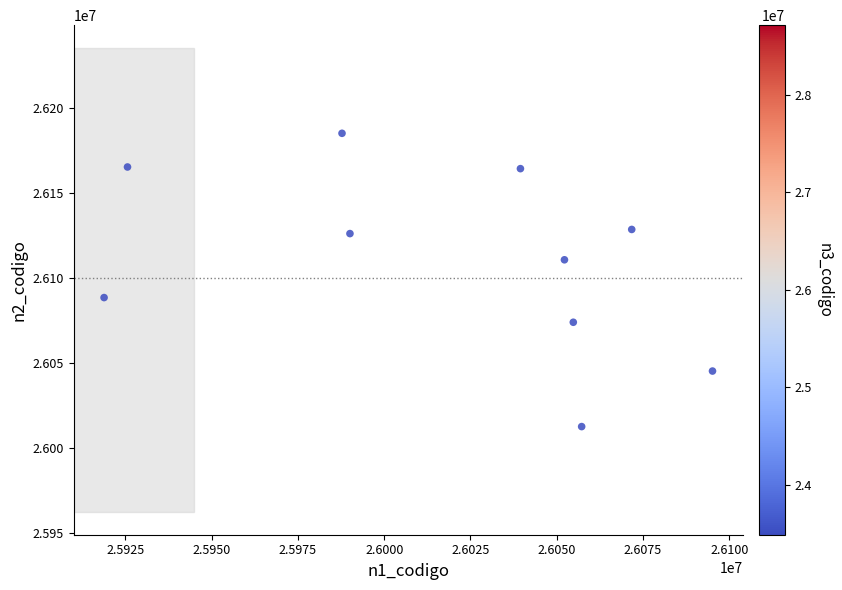

What is the range of X values (max minus min)?

176289.0